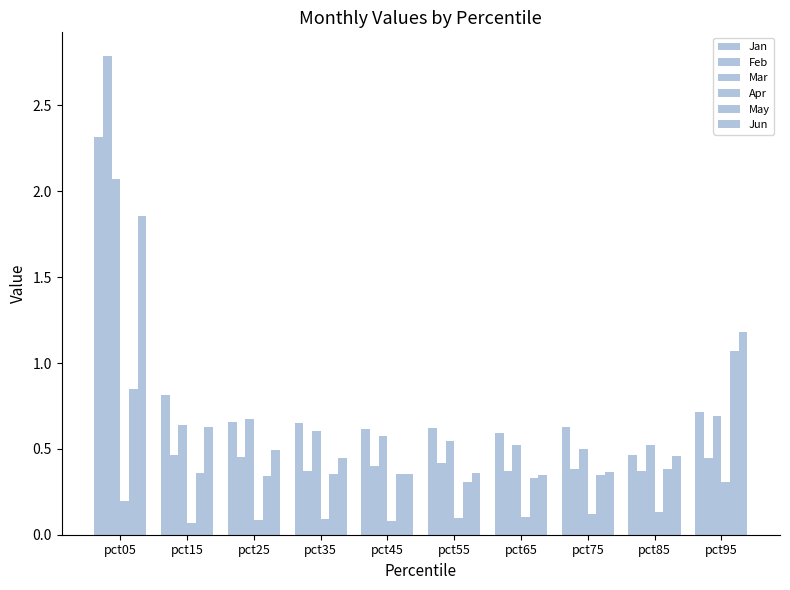

The Feb series shows 0.5 at pct25. True or false?

True